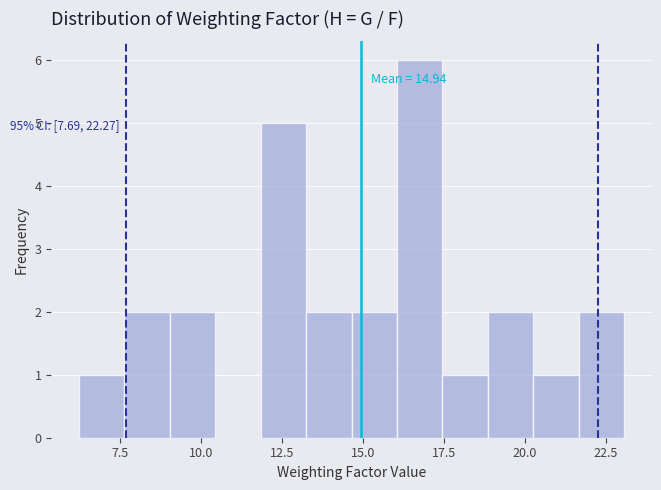

Read against the x-axis, roughly where is the centre of the tallest bar?

17.0